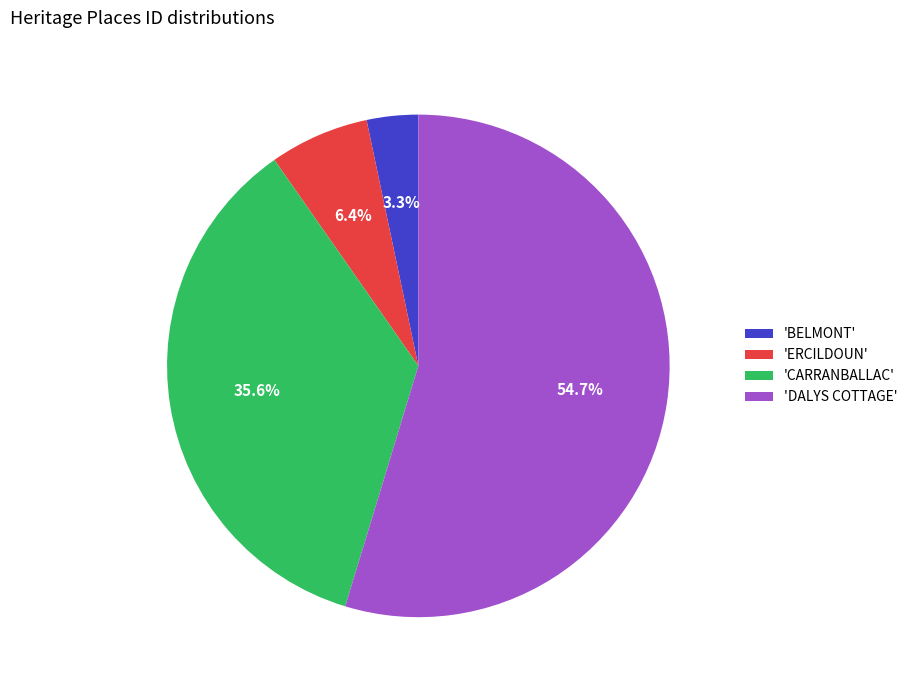

What is the total percentage of 'CARRANBALLAC' and 'ERCILDOUN'?

42.0%